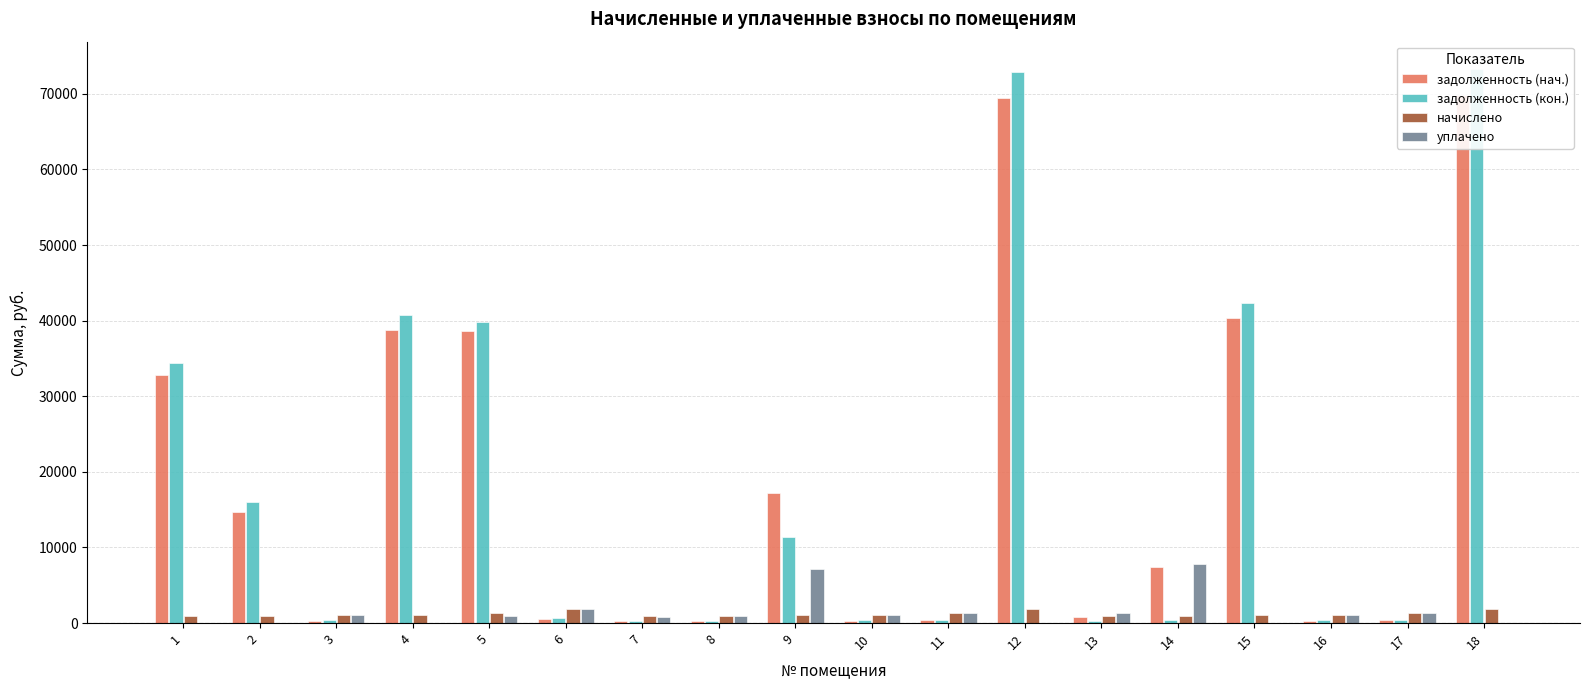

How many data points in задолженность (нач.) are above 7475?

9